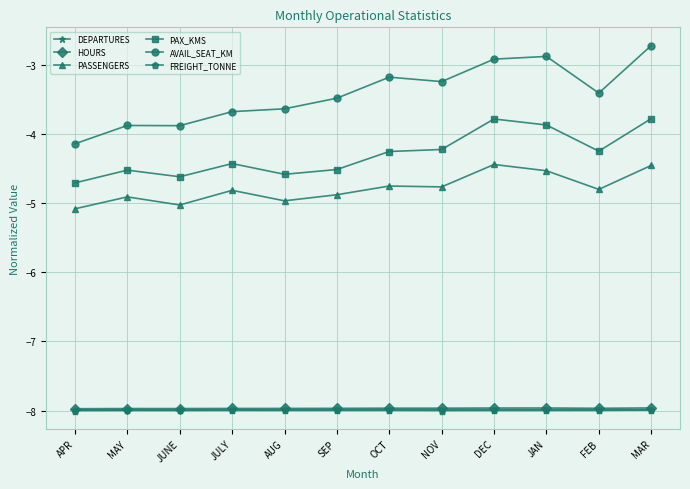

True or false: PASSENGERS and AVAIL_SEAT_KM intersect in this chart.

False